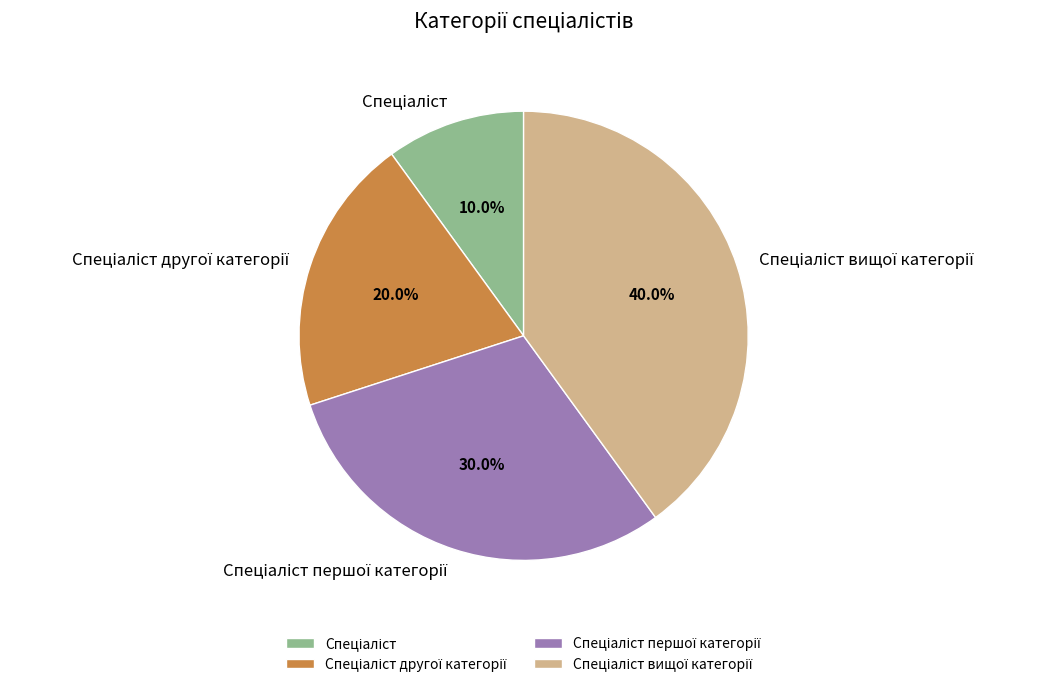

Does any single category account for the majority?

No